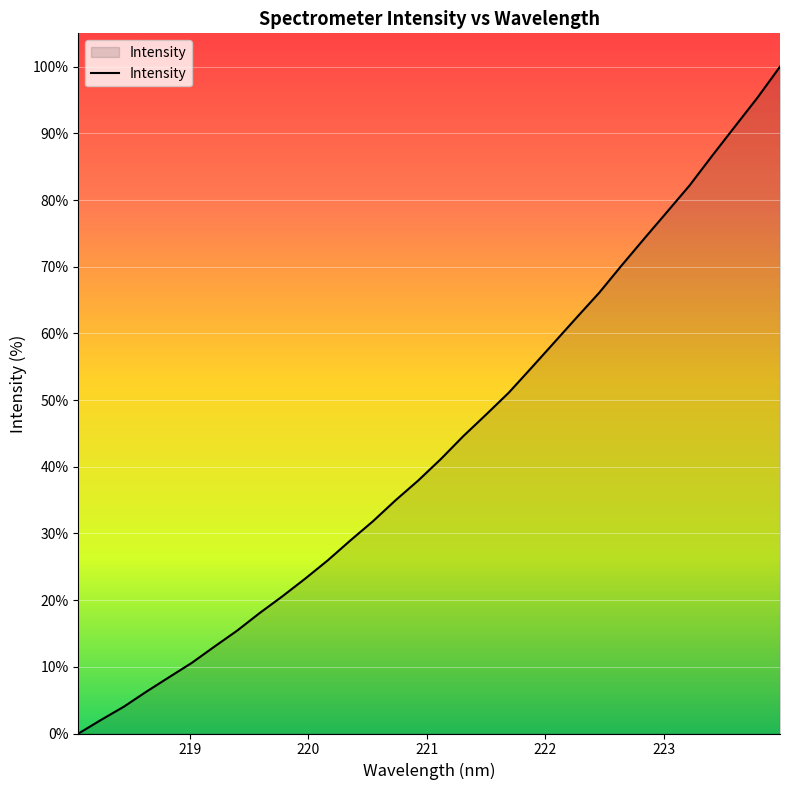

What is the difference between the maximum and second lowest values?

97.9